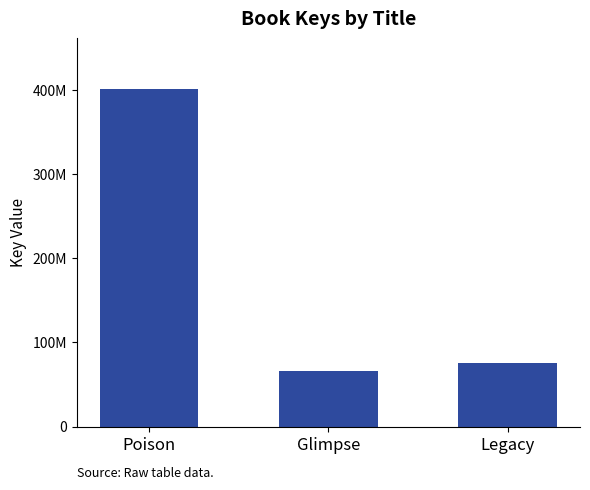

Are the bars horizontal?

No